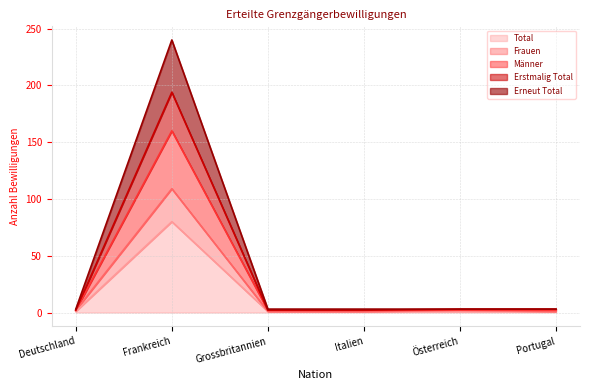

What is the greatest value displayed?

240